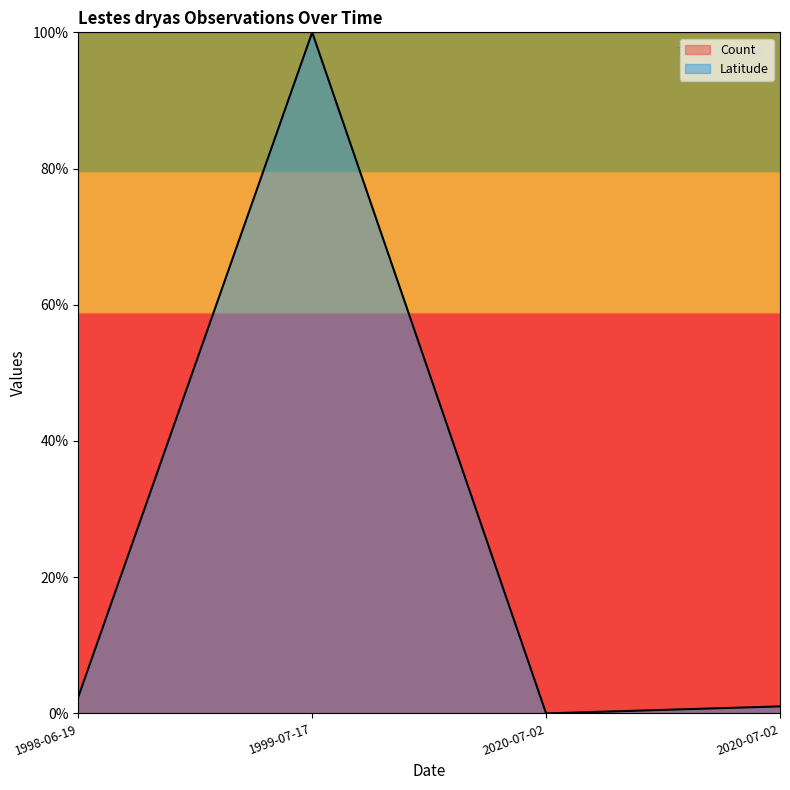

The chart shows a value of 0.0 at 1998-06-19. True or false?

True